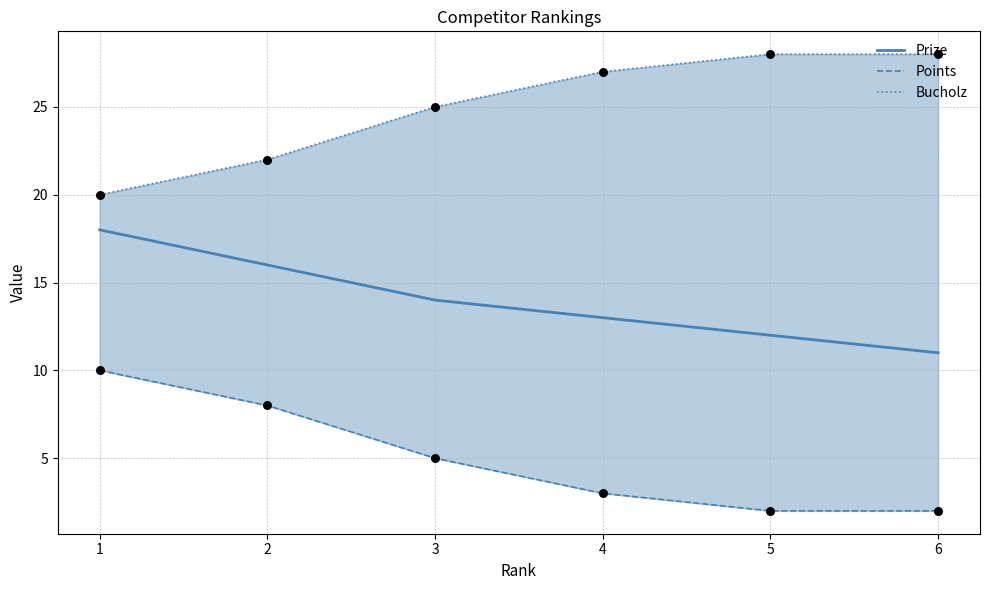

What are all the series names shown in the legend?

Prize, Points, Bucholz